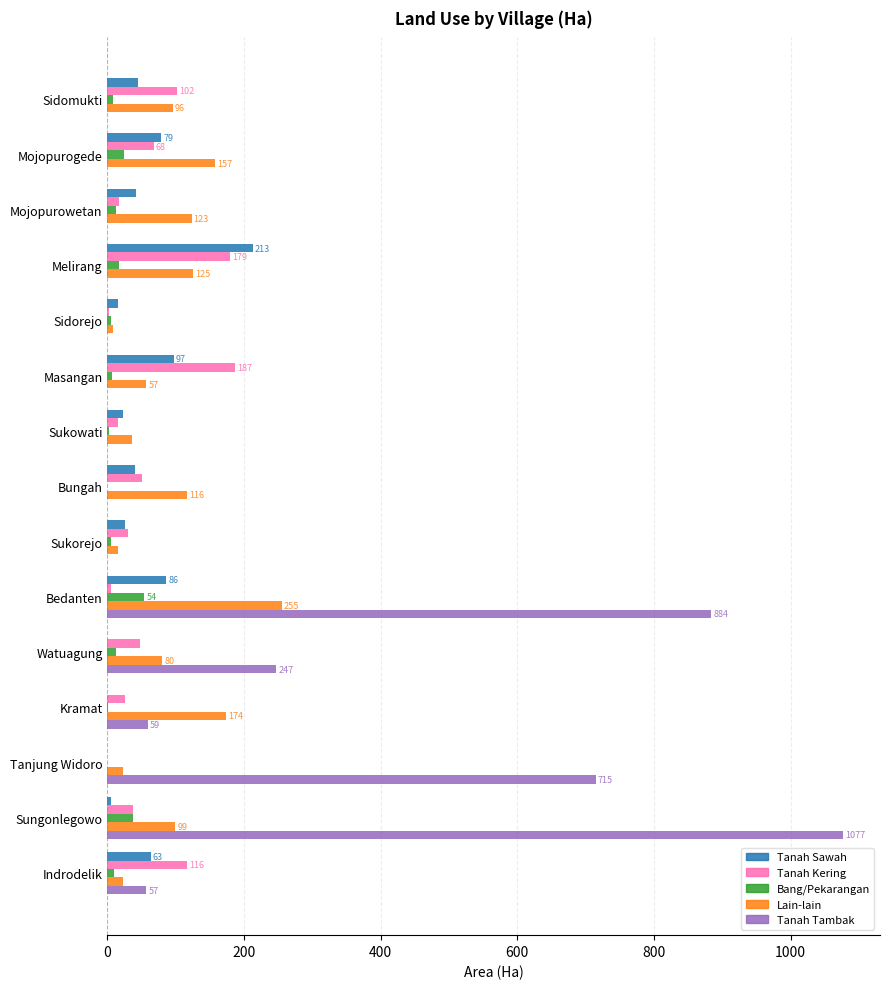

What is the average value of the Tanah Kering series?

59